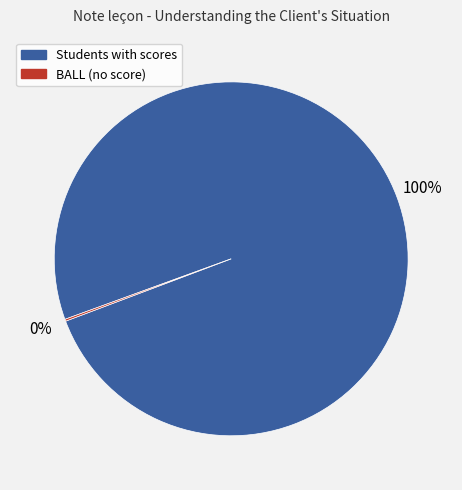

What percentage is the Students with scores slice, to the nearest percent?

100%